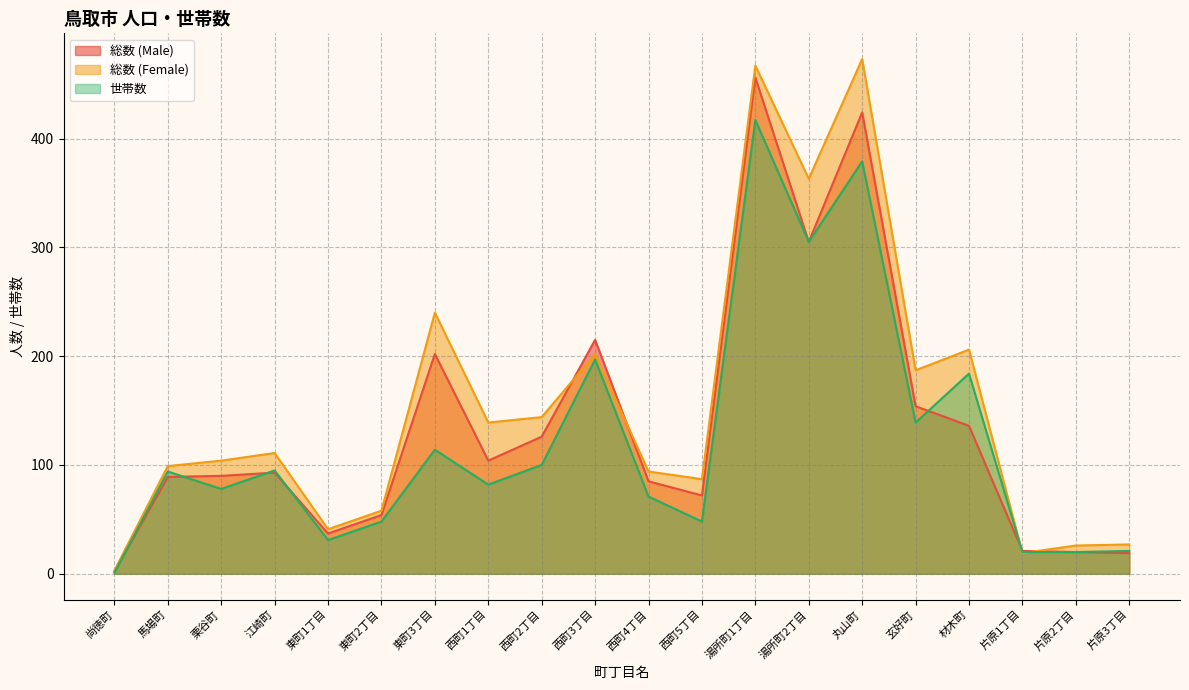

How many series are shown in this chart?

3